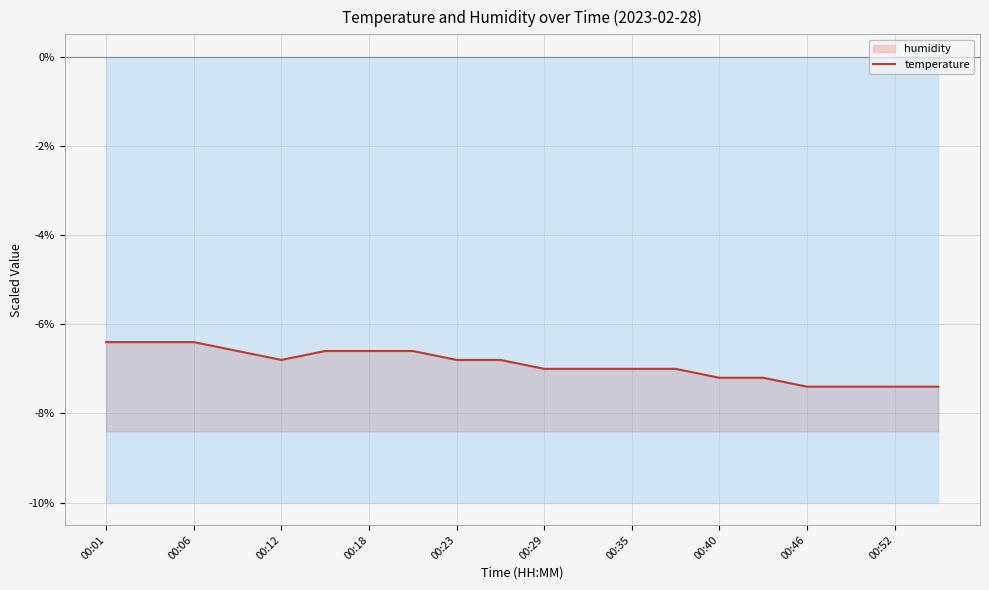

Read the value at 00:46.

-7.4